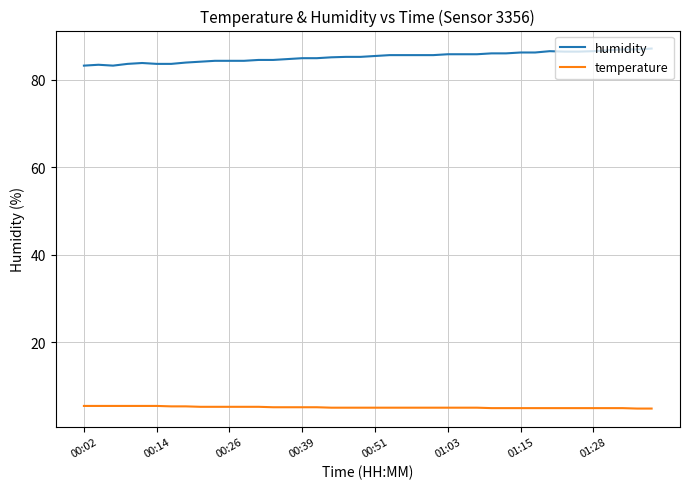

Which series has the largest total across all categories?

humidity